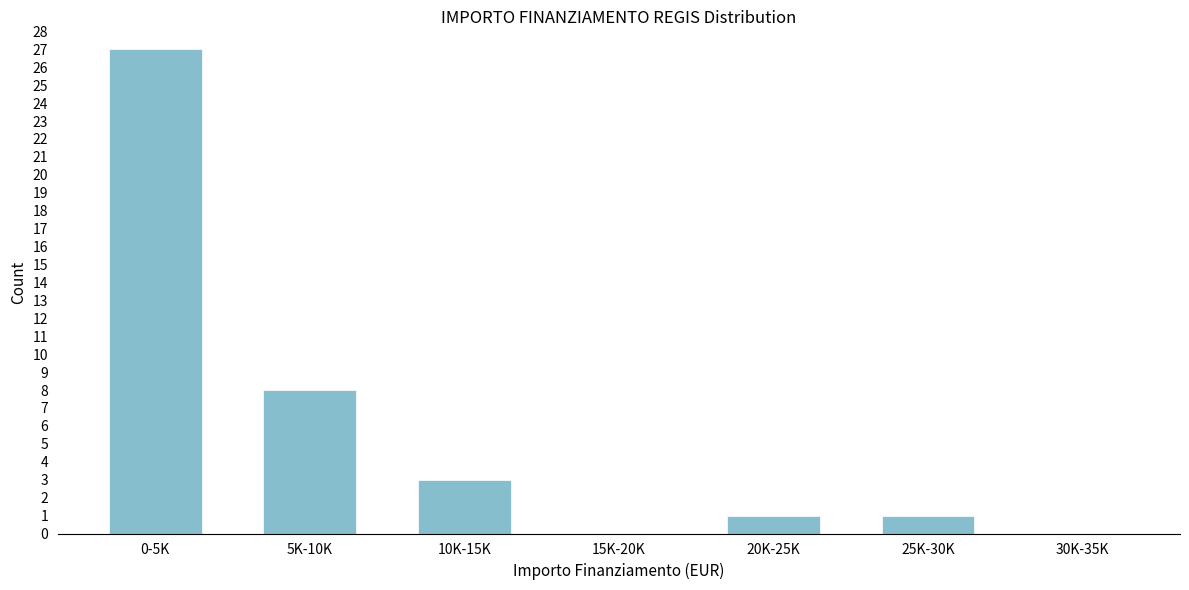

Reading right to left, list all the values displayed in this chart.

30K-35K=0	25K-30K=1	20K-25K=1	15K-20K=0	10K-15K=3	5K-10K=8	0-5K=27